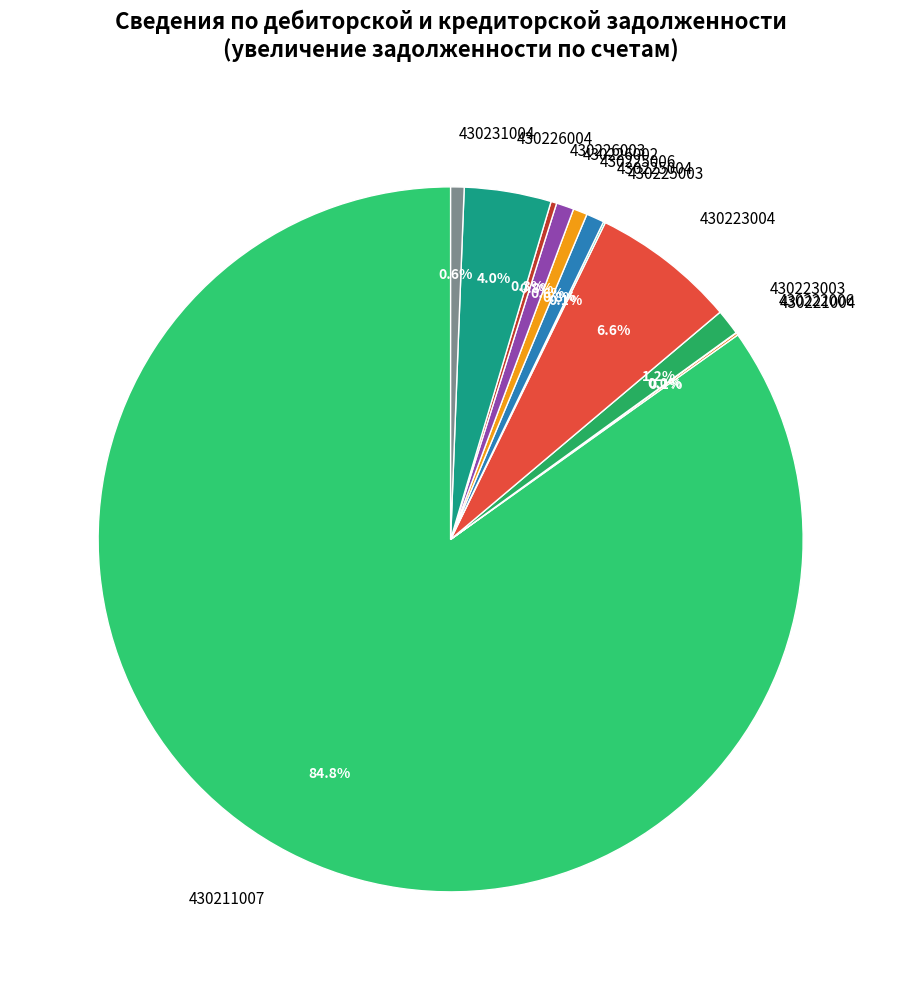

True or false: 430211007 accounts for 85% of the total.

True